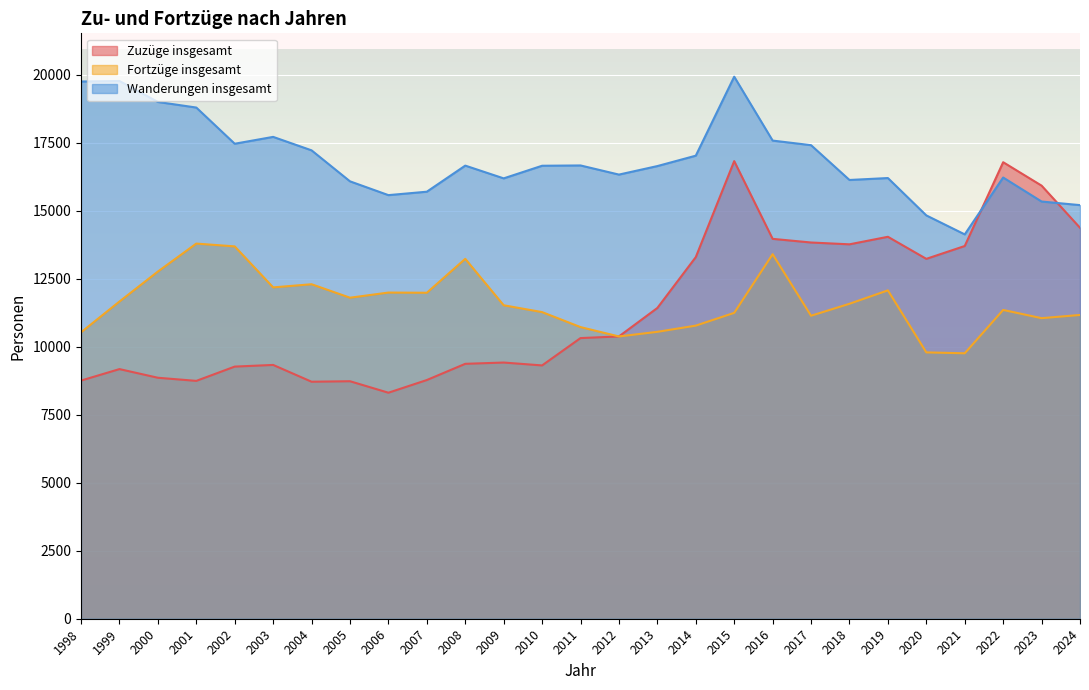

What are all the series names shown in the legend?

Zuzüge insgesamt, Fortzüge insgesamt, Wanderungen insgesamt